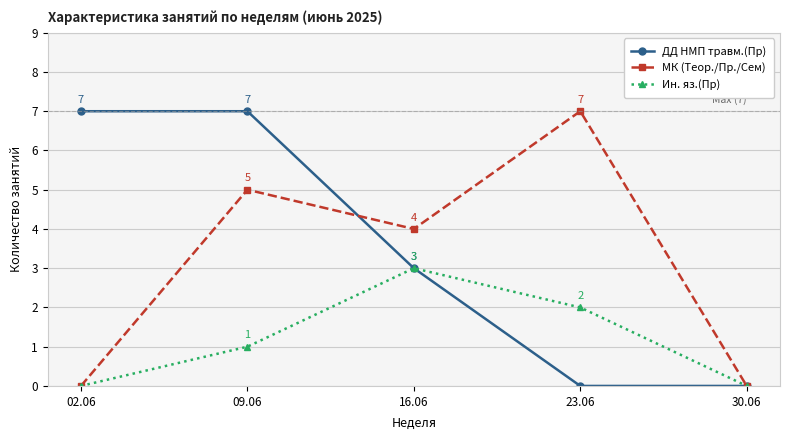

True or false: Ин. яз.(Пр) has a value of 1 at 30.06.

False